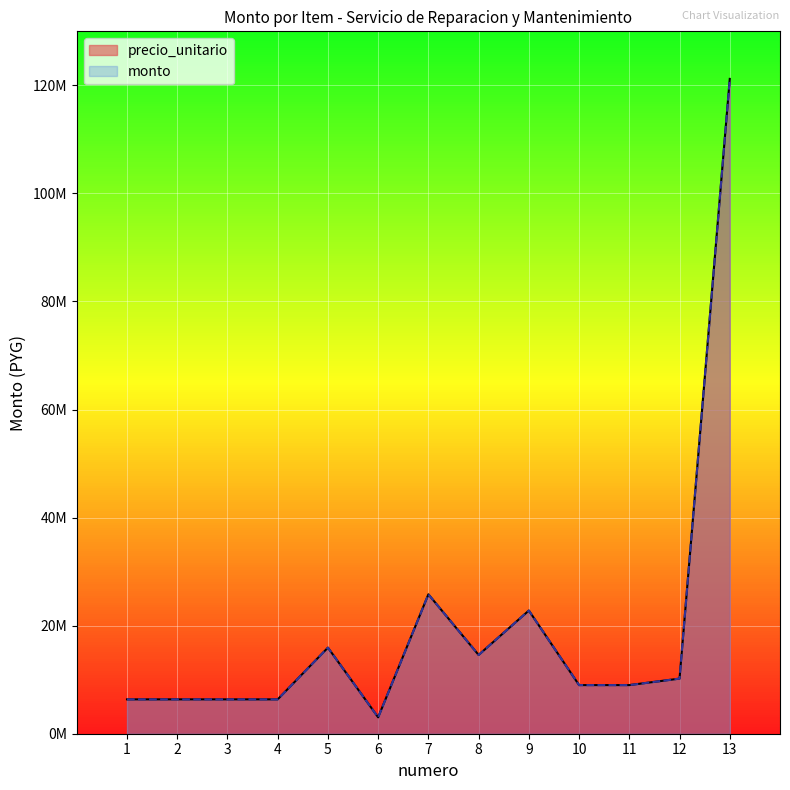

What is the difference between the maximum and second lowest values in the precio_unitario series?

114840000